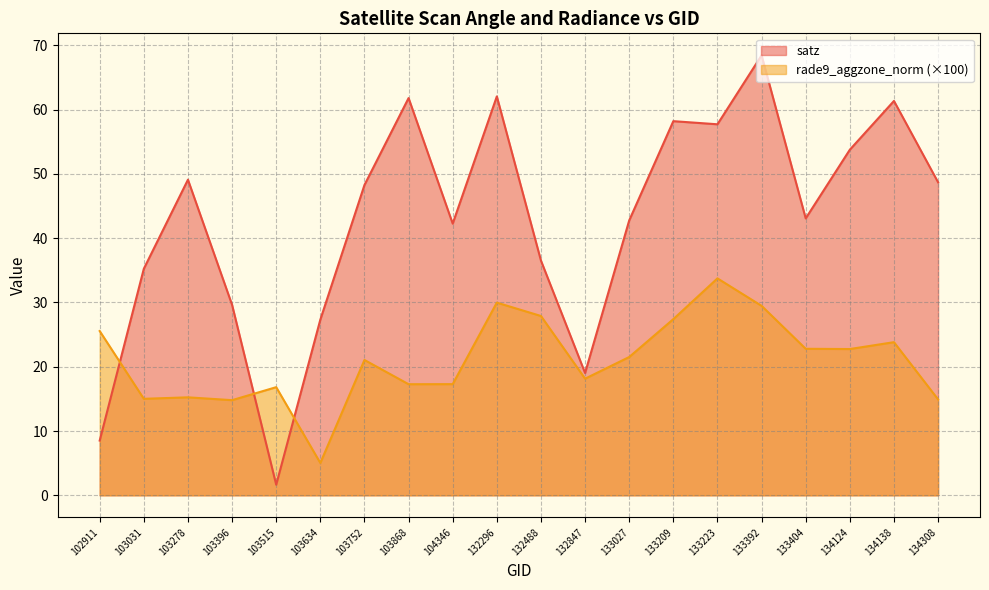

The rade9_aggzone_norm series shows 24.3 at 103031. True or false?

False